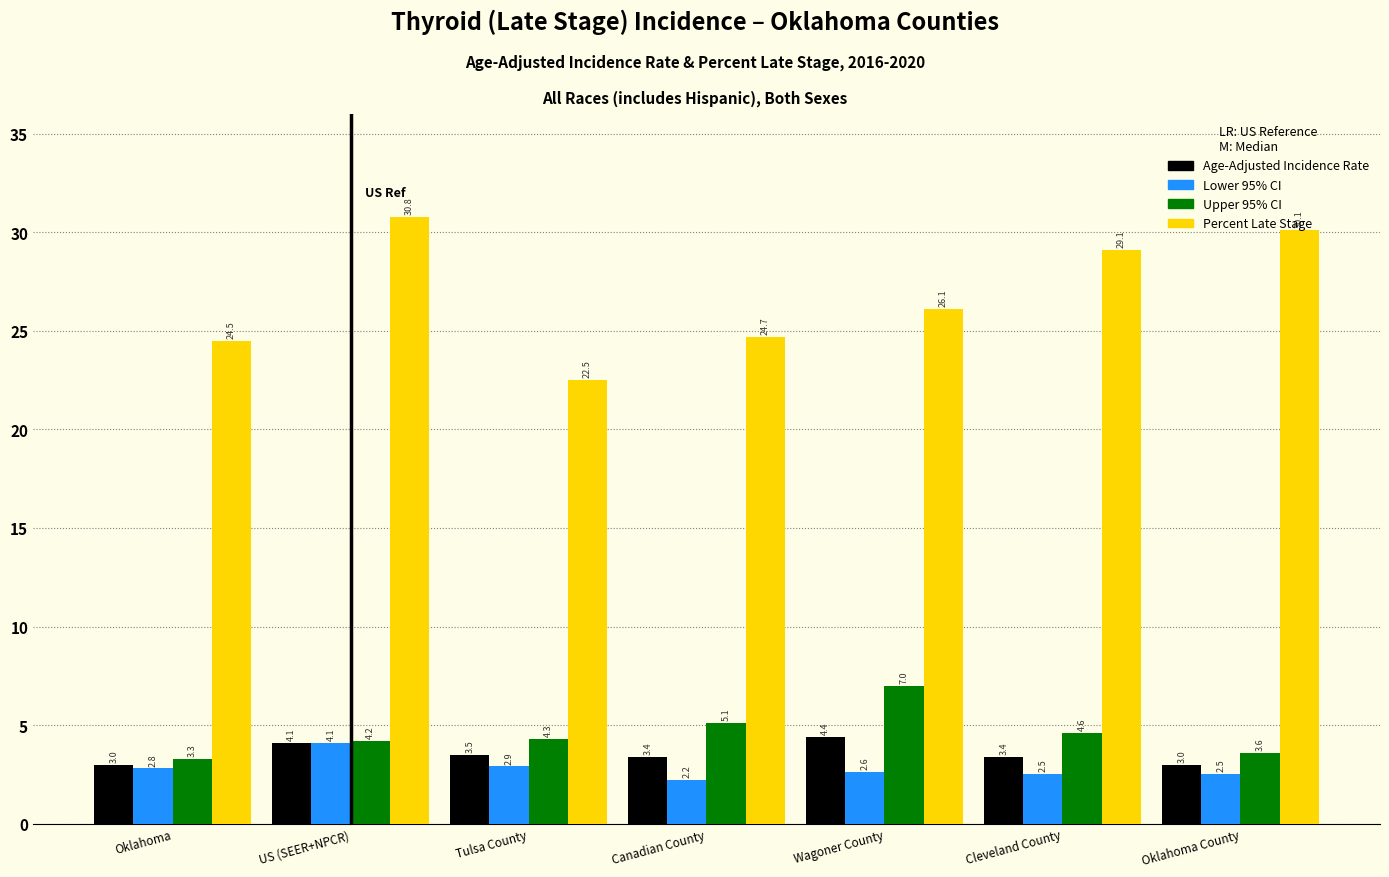

True or false: Lower 95% CI has a value of 1.1 at Tulsa County.

False